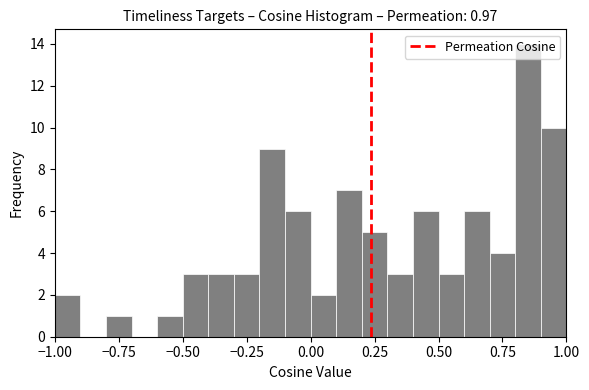

Read against the x-axis, roughly where is the centre of the tallest bar?

0.85